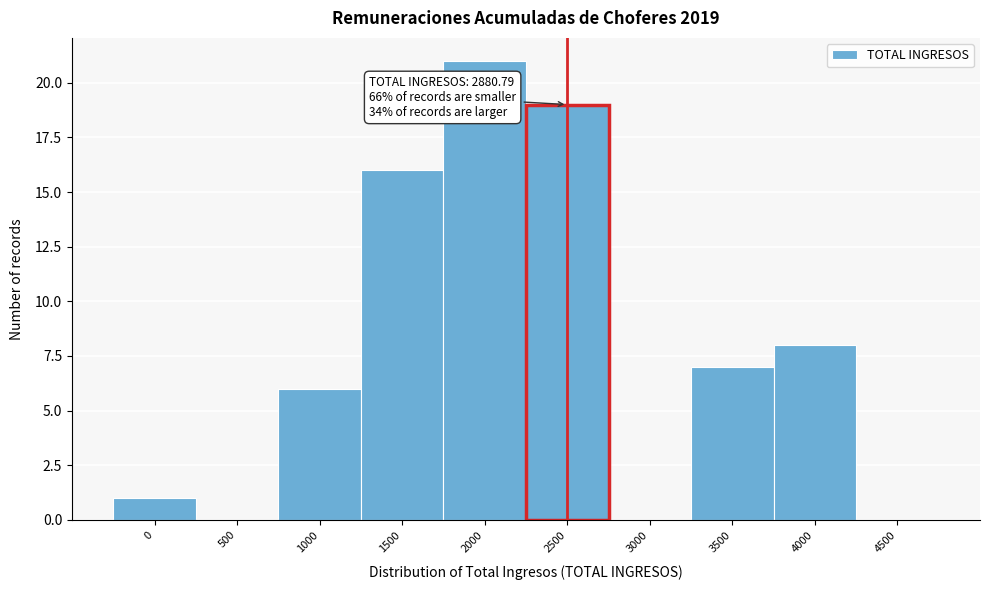

Reading left to right, transcribe all the data shown in this chart.

0=1	500=0	1000=6	1500=16	2000=21	2500=19	3000=0	3500=7	4000=8	4500=0